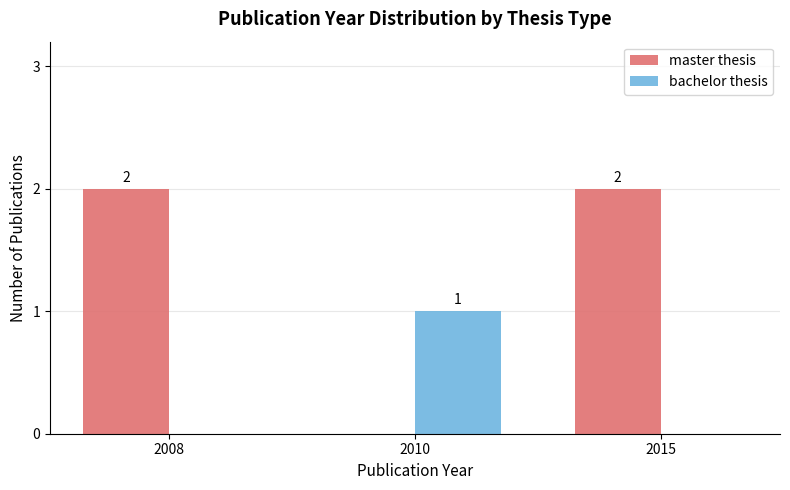

What is the sum of all master thesis values?

4